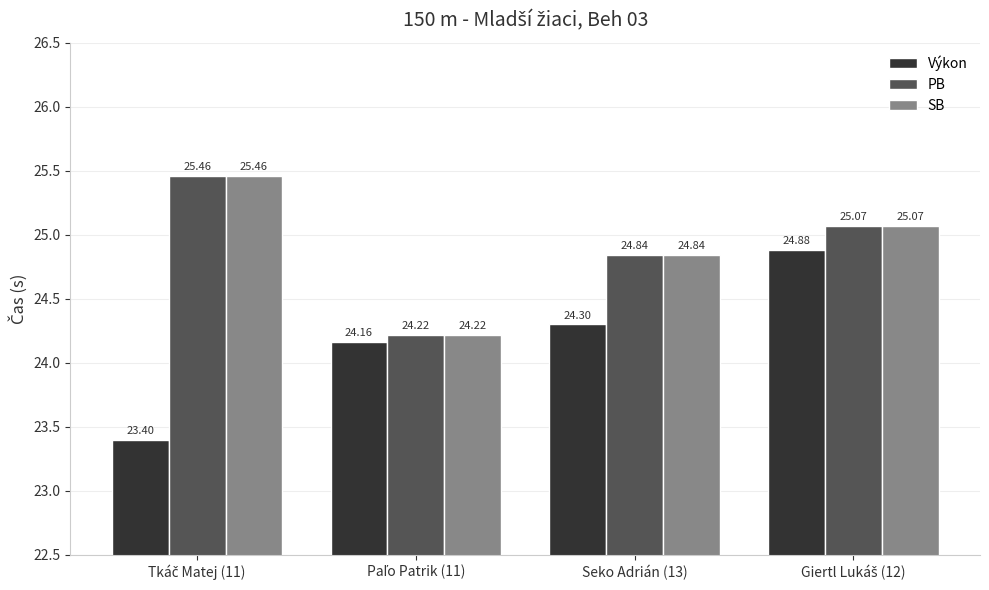

At how many categories does at least one series exceed 23?

4